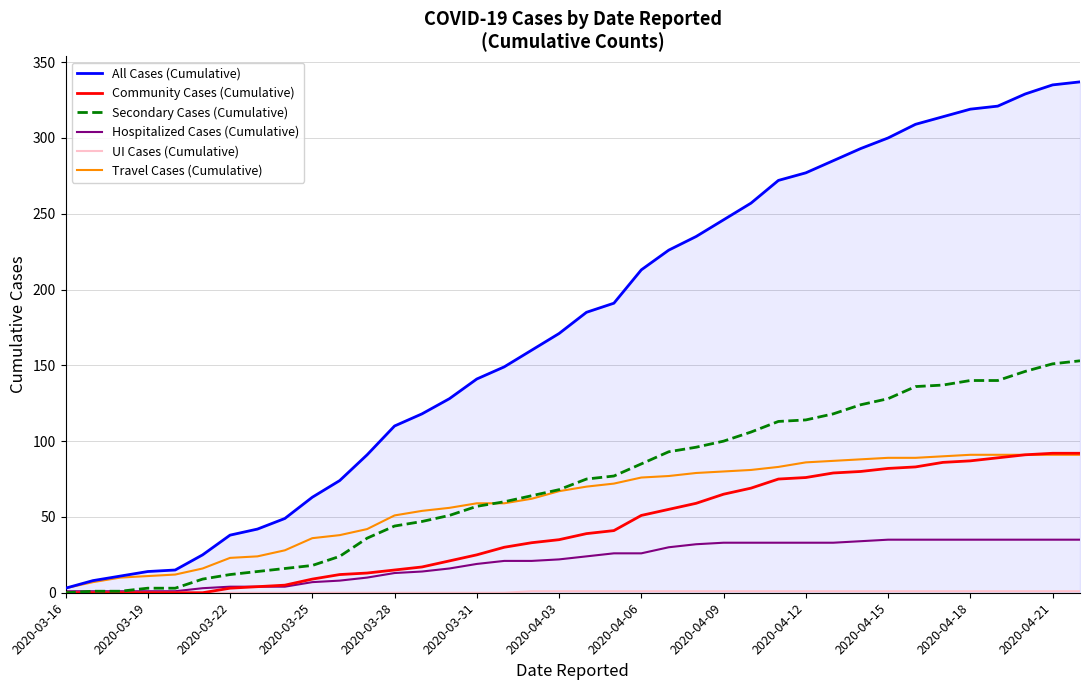

Which series has the largest range (max minus min)?

All Cases (Cumulative)